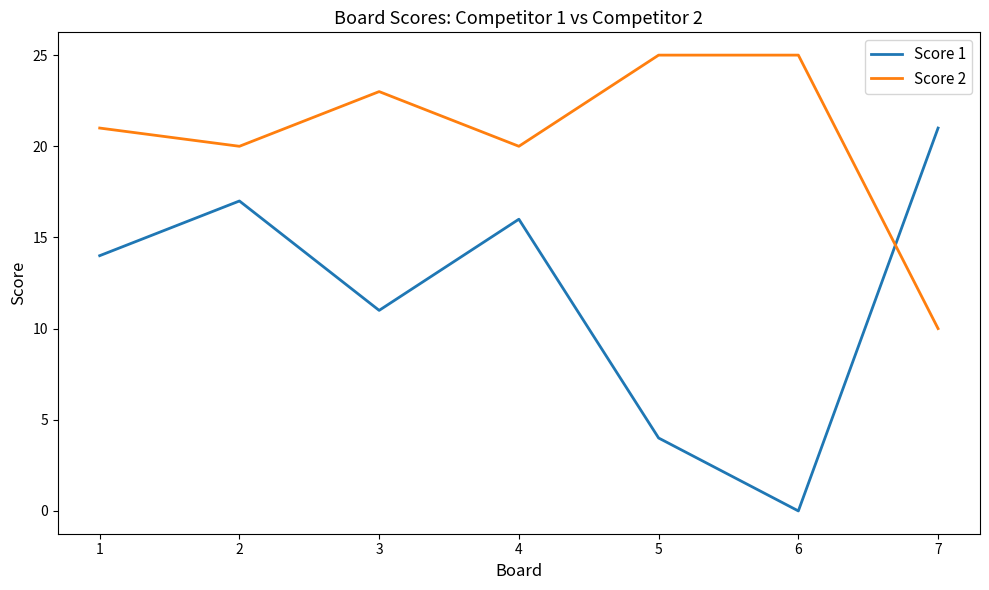

Reading left to right, what are all the values shown in this chart?

Score 1: 14	17	11	16	4	0	21
Score 2: 21	20	23	20	25	25	10